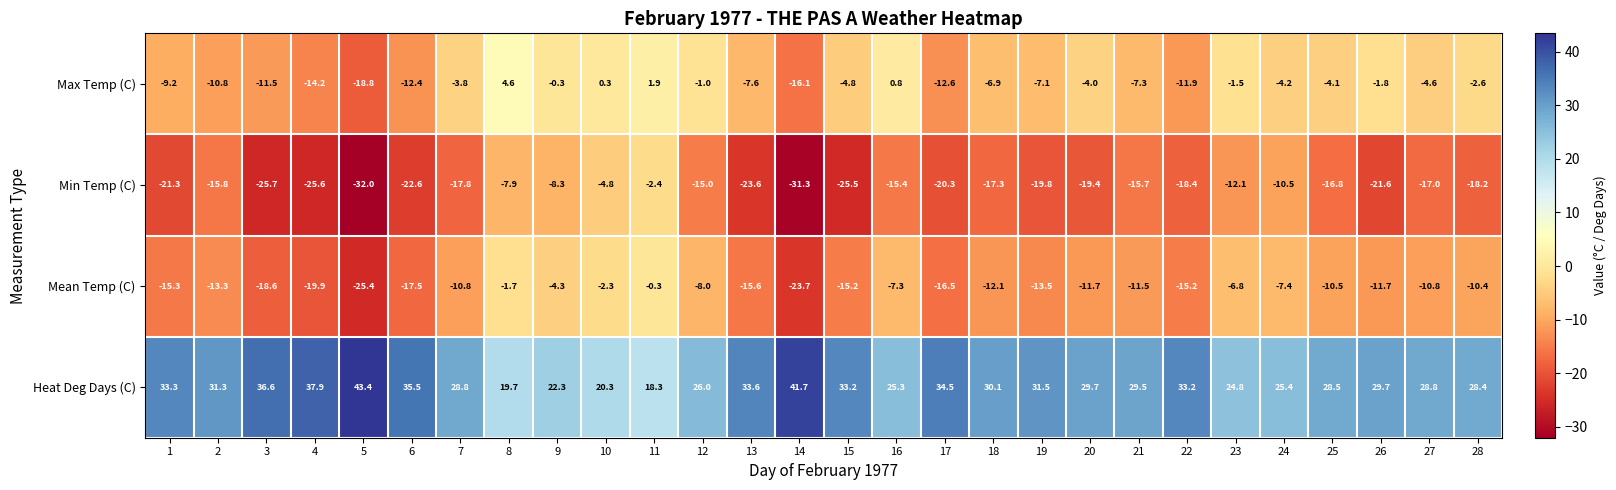

Is it true that Heat Deg Days (C) equals 43.5 at 22?

False